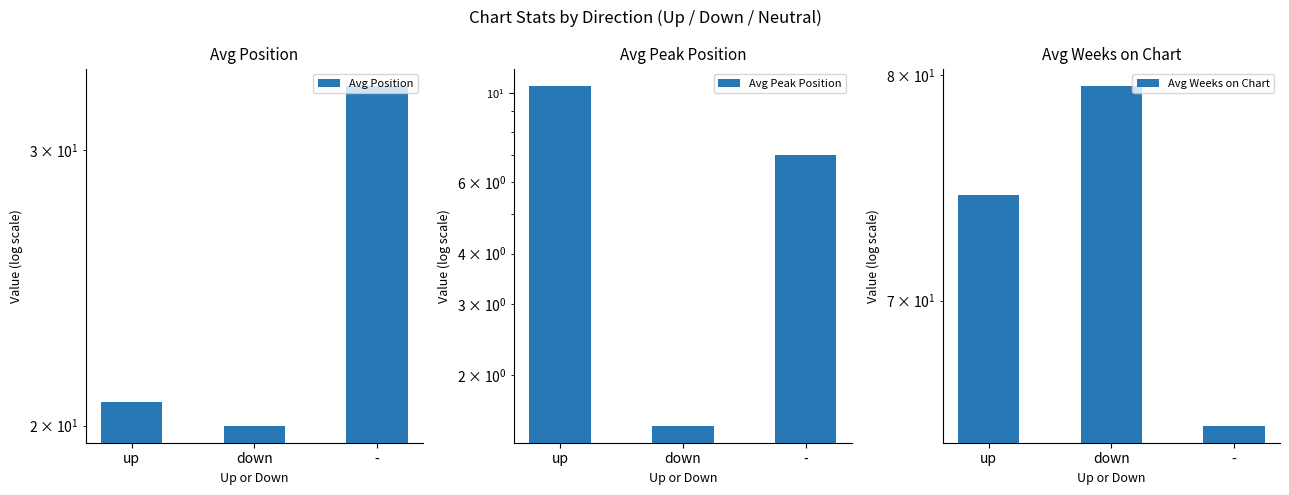

Rank the series by their maximum value, from highest to lowest.

Avg Weeks on Chart, Avg Position, Avg Peak Position